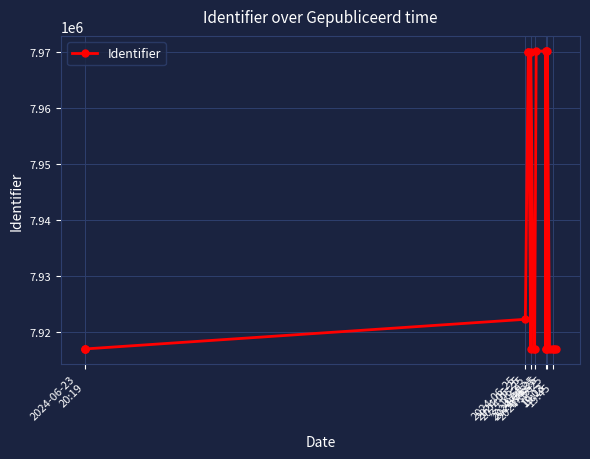

How many categories are shown in the chart?

21